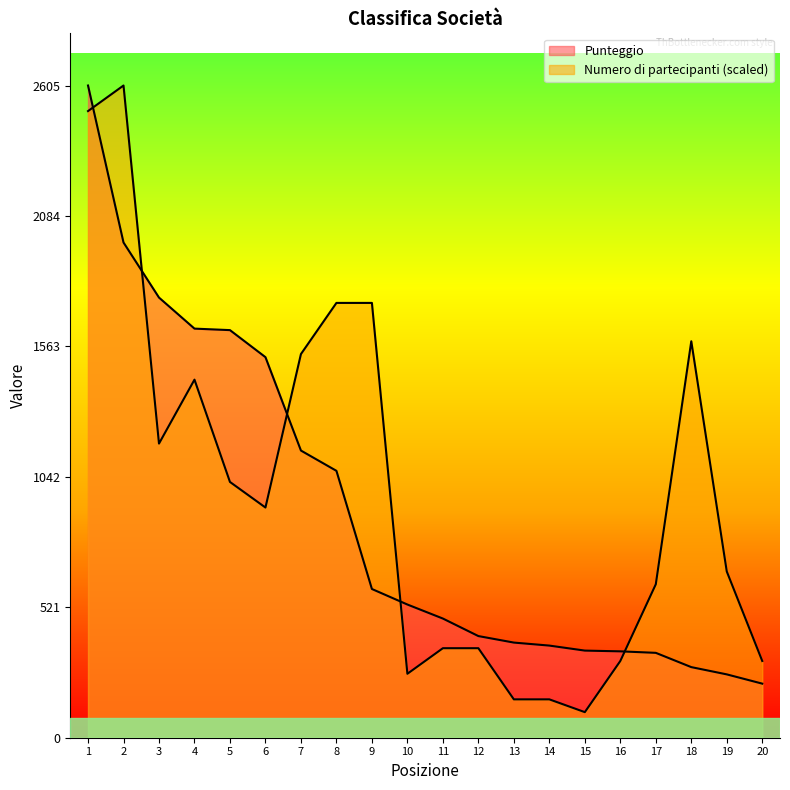

The Numero di partecipanti series shows 56.6 at 15. True or false?

False